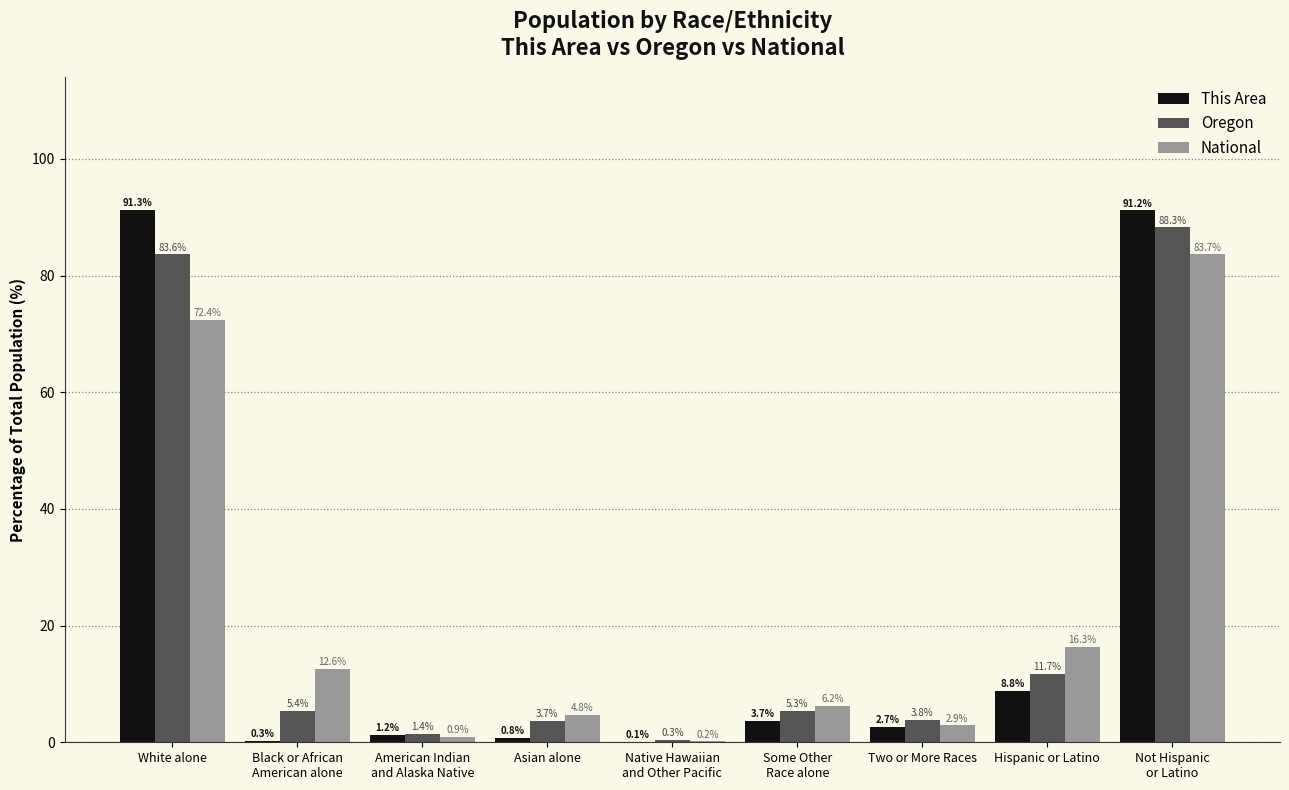

How many values in the This Area series exceed 2?

5